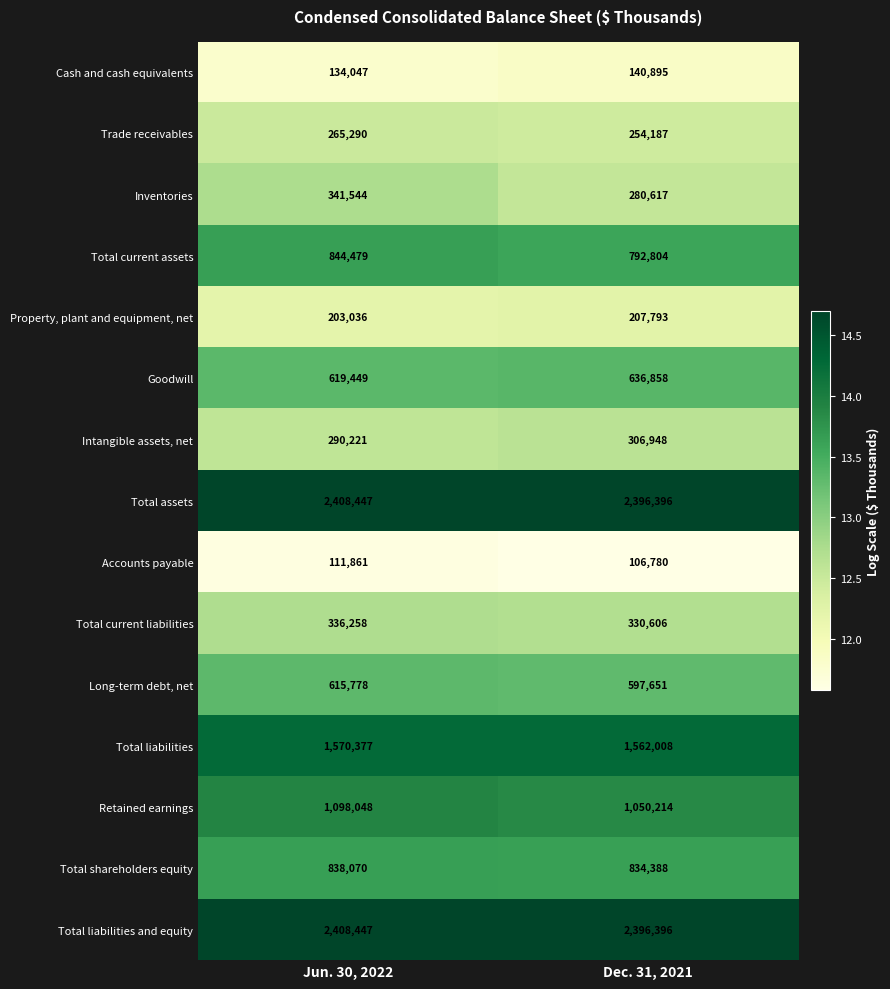

Is it true that Cash and cash equivalents equals 51264 at Dec. 31, 2021?

False